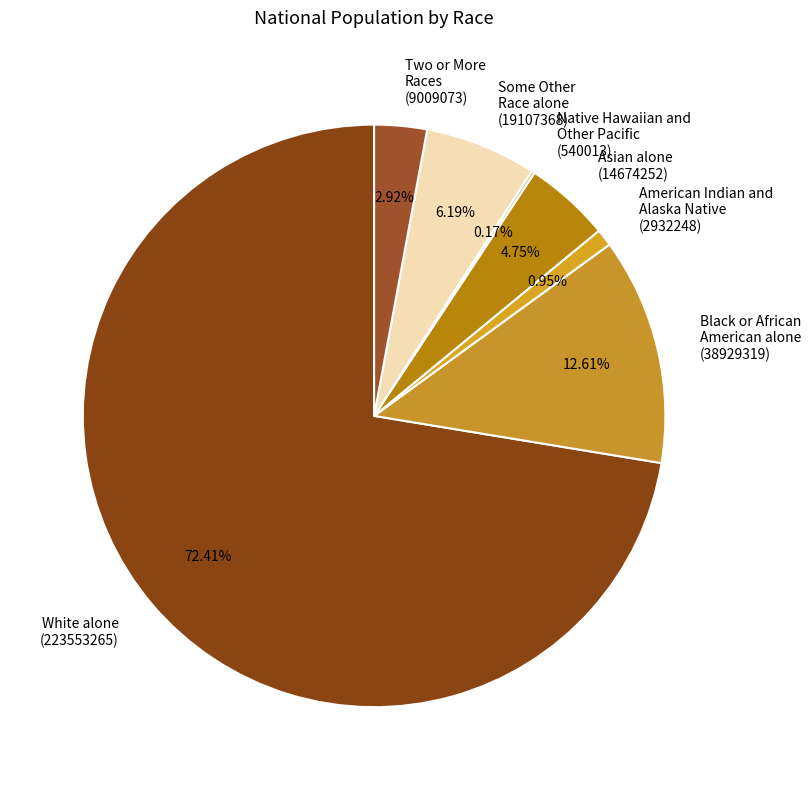

To the nearest percent, what is the average slice percentage?

14%